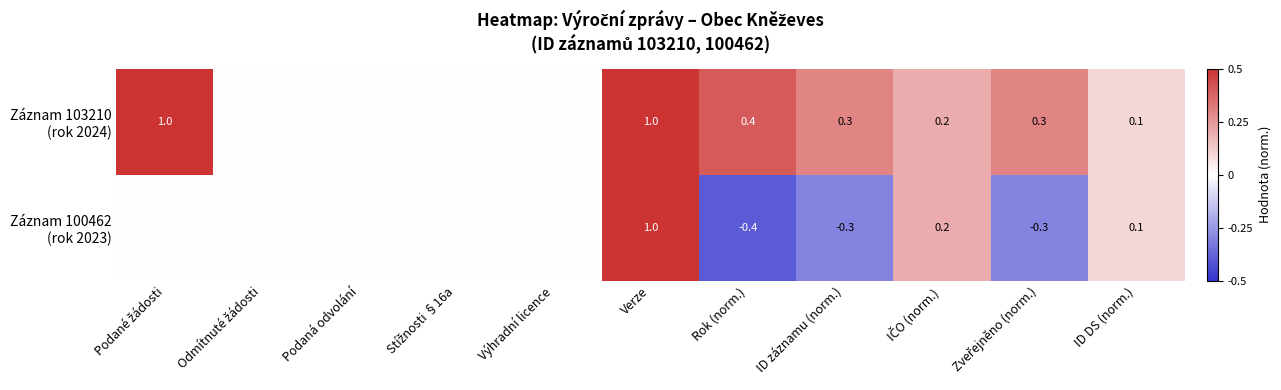

Rank the categories by Záznam 100462 (rok 2023) value from highest to lowest.

Verze, IČO (norm.), ID DS (norm.), Podané žádosti, Odmítnuté žádosti, Podaná odvolání, Stížnosti §16a, Výhradní licence, ID záznamu (norm.), Zveřejněno (norm.), Rok (norm.)